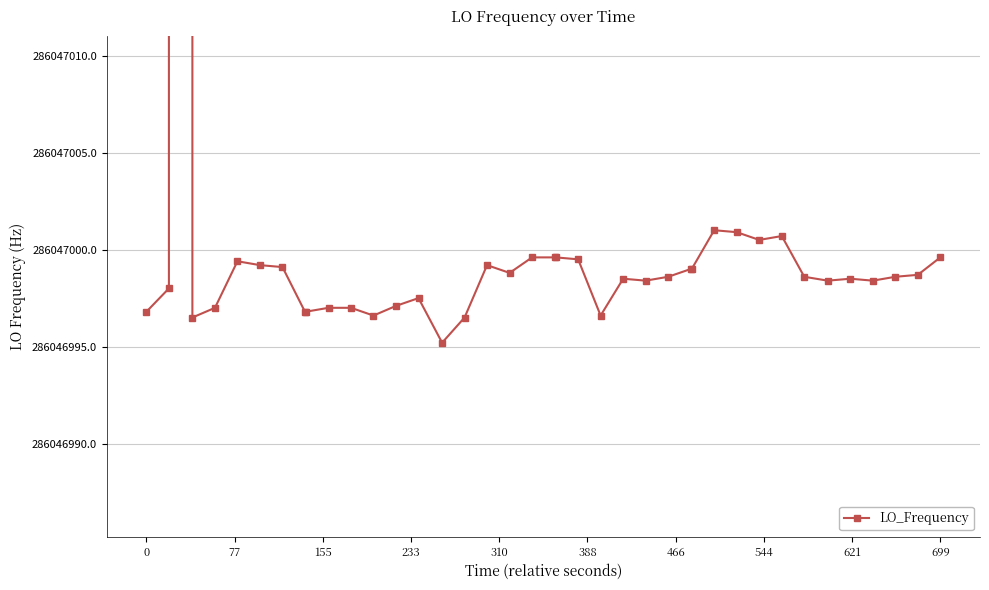

How many distinct data groups are displayed?

1